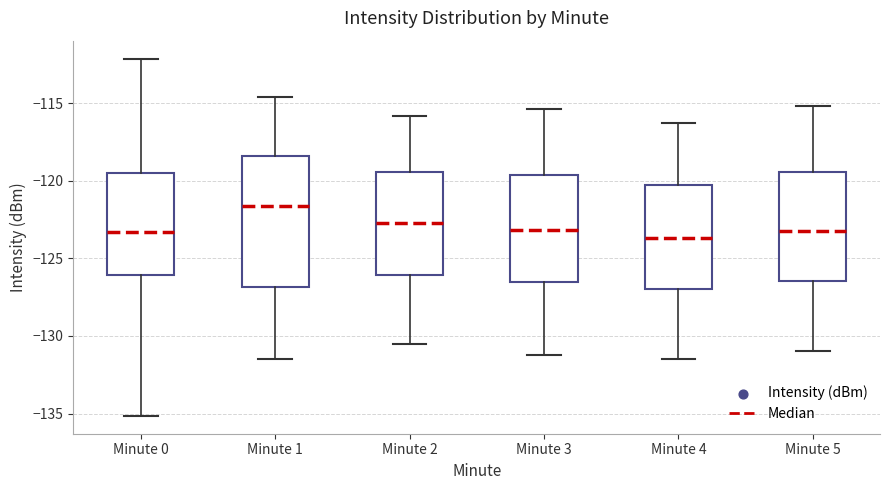

Where is the lower edge of the box for Minute 0 on the y-axis? The values are not printed on the chart, so give them approximately, as read against the axis.

-126.0